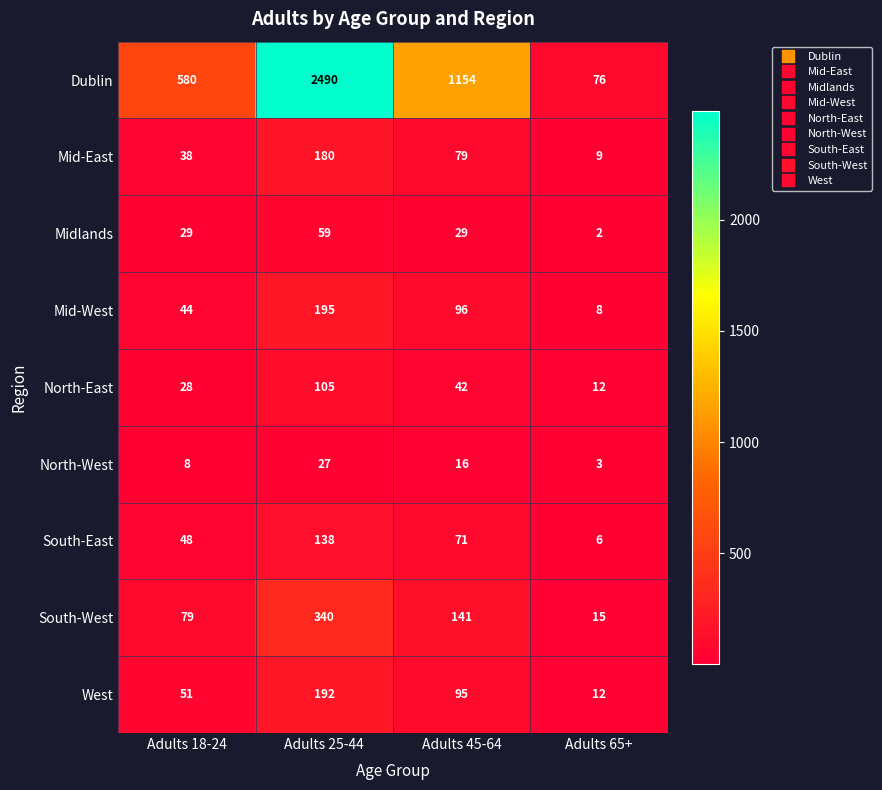

At which category is the sum across all series the highest?

Adults 25-44